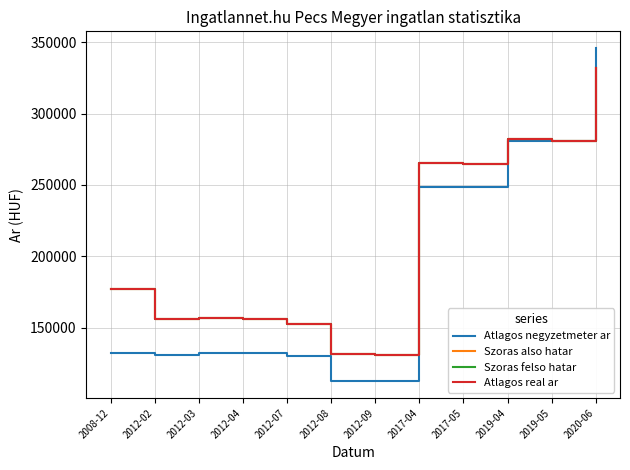

At 2012-07, list the series in order from largest to smallest.

Szoras also hatar, Szoras felso hatar, Atlagos real ar, Atlagos negyzetmeter ar